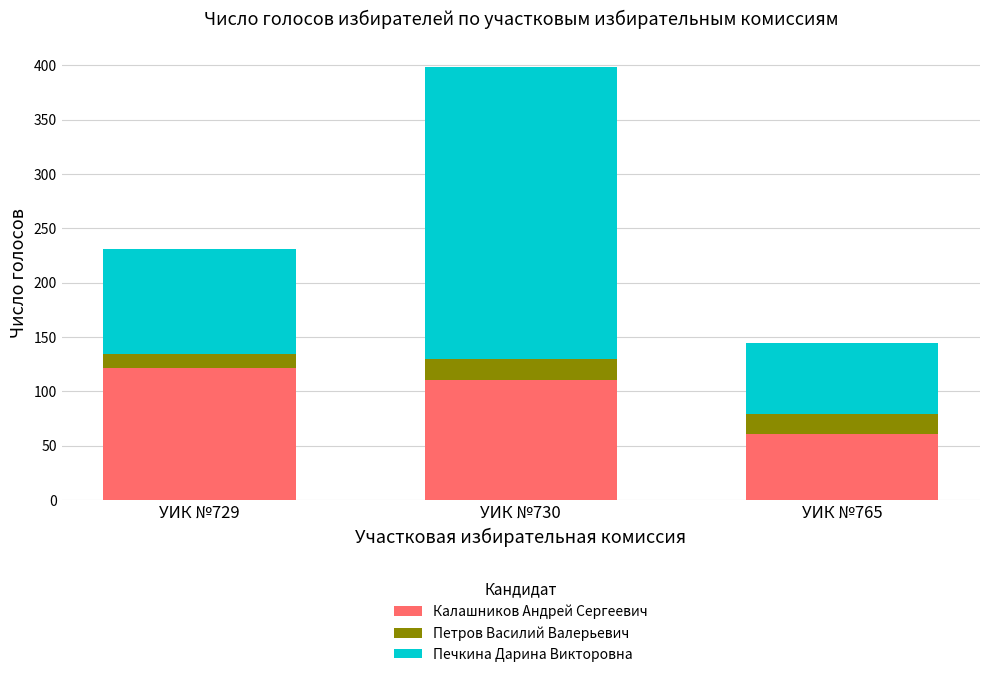

What is the maximum value for Калашников Андрей Сергеевич?

121